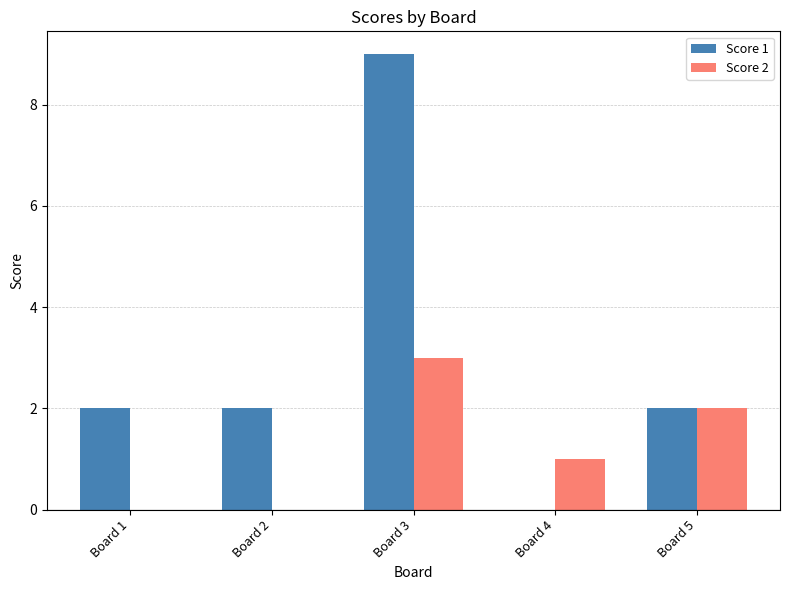

Which series has the largest range (max minus min)?

Score 1